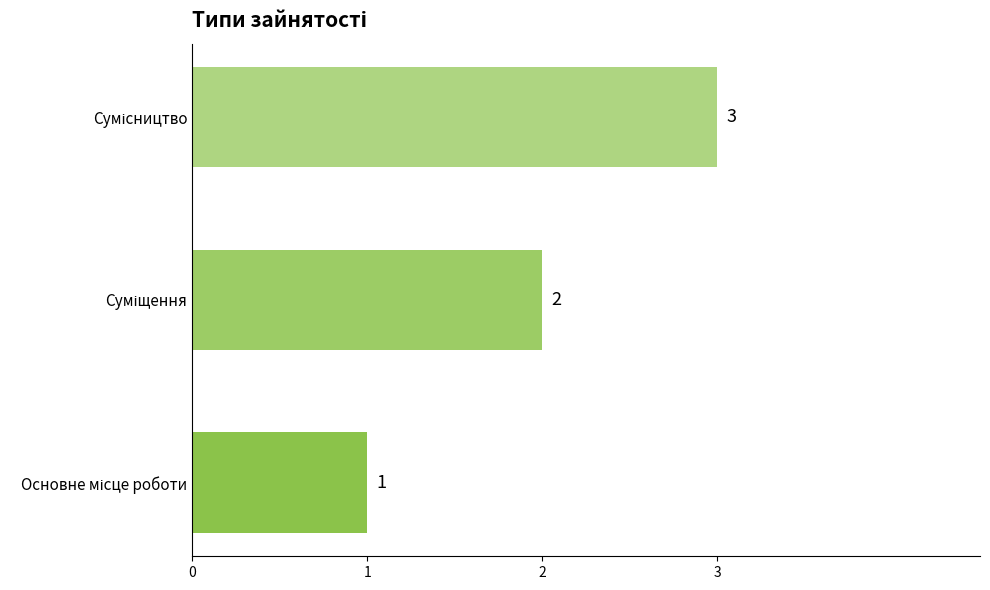

How many values are below 2?

1